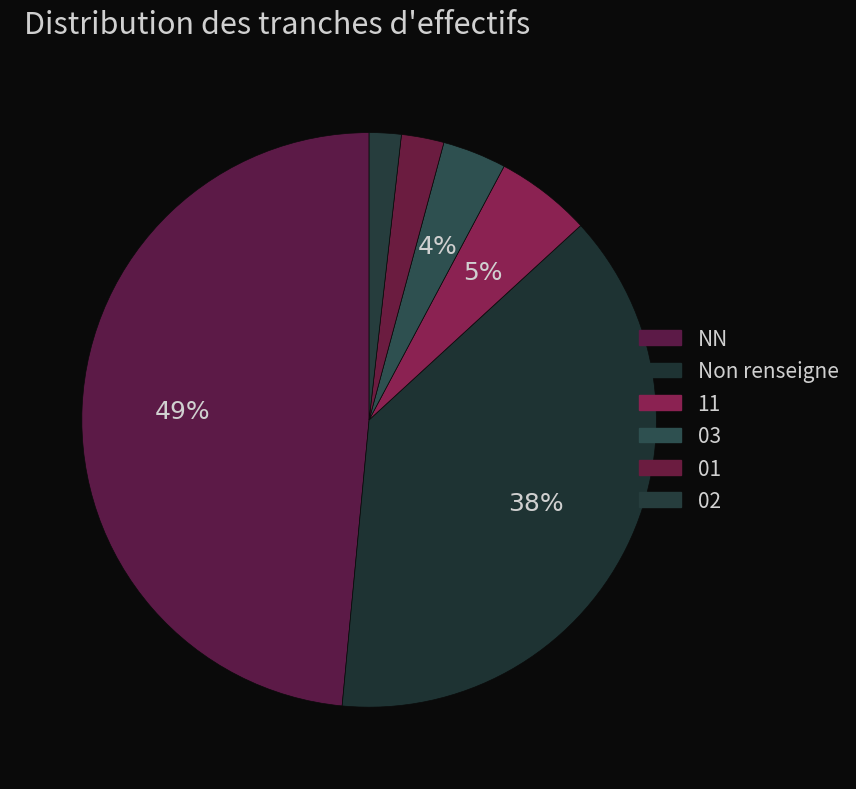

To the nearest percent, what percentage of the pie is 11?

5%